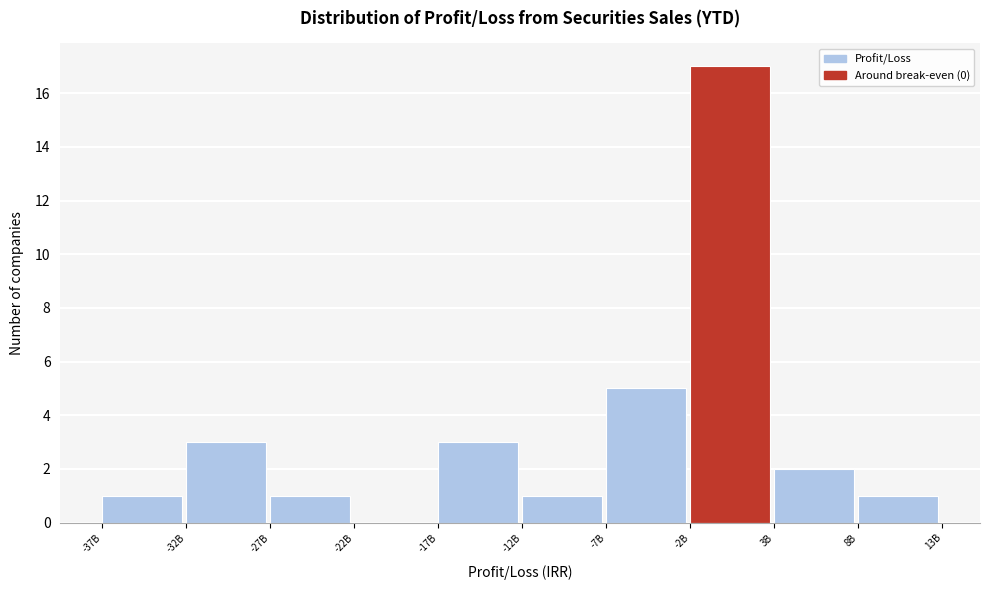

Reading left to right, transcribe all the data shown in this chart.

-37B=1	-32B=3	-27B=1	-22B=0	-17B=3	-12B=1	-7B=5	-2B=17	3B=2	8B=1